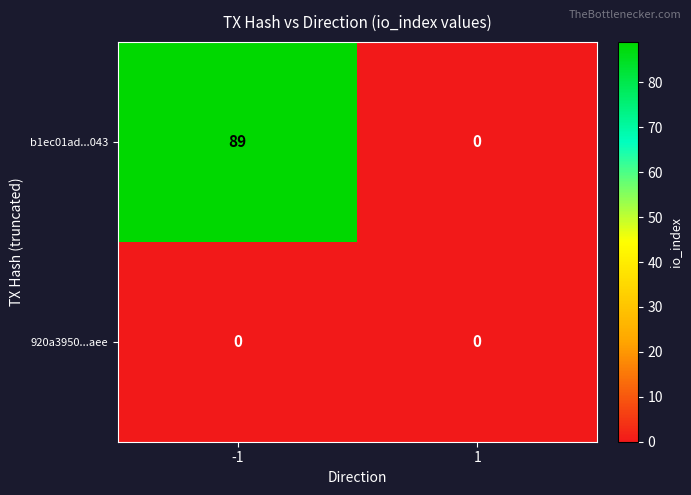

What is the sum of all b1ec01ad...043 values?

89